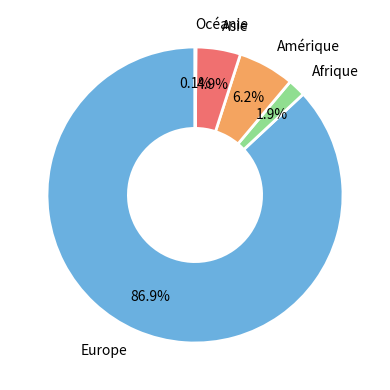

Is there a majority slice in this chart?

Yes